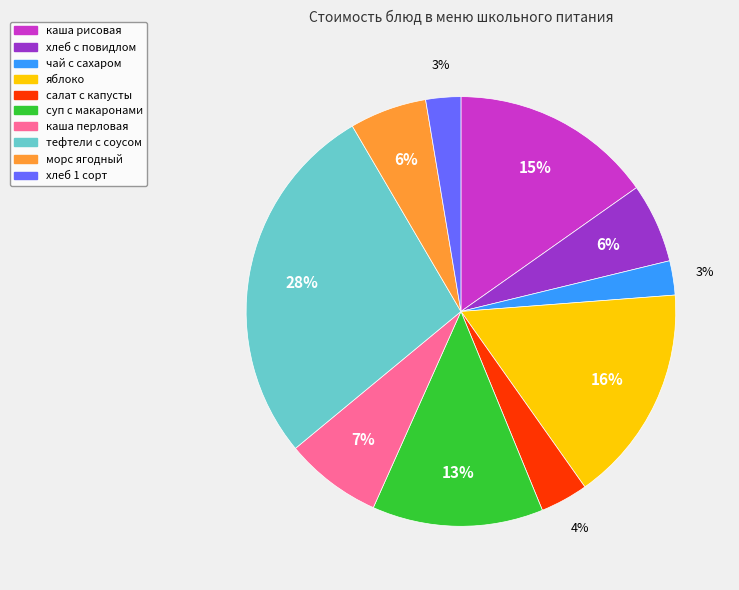

Is it true that чай с сахаром is 3% of the pie?

True